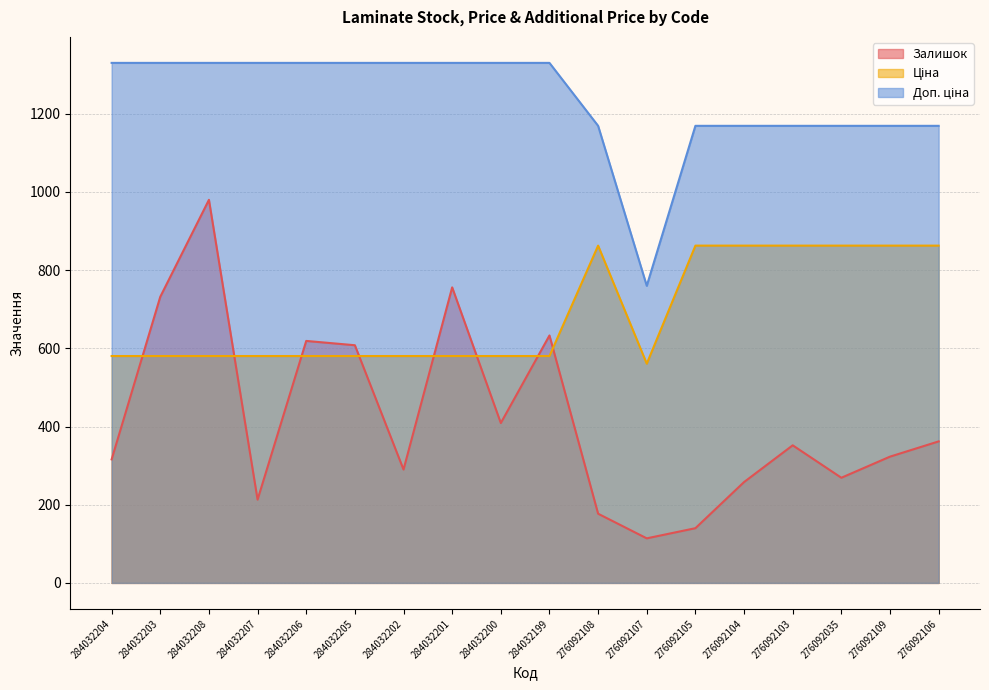

What is the highest value of the Доп. ціна series?

1330.3